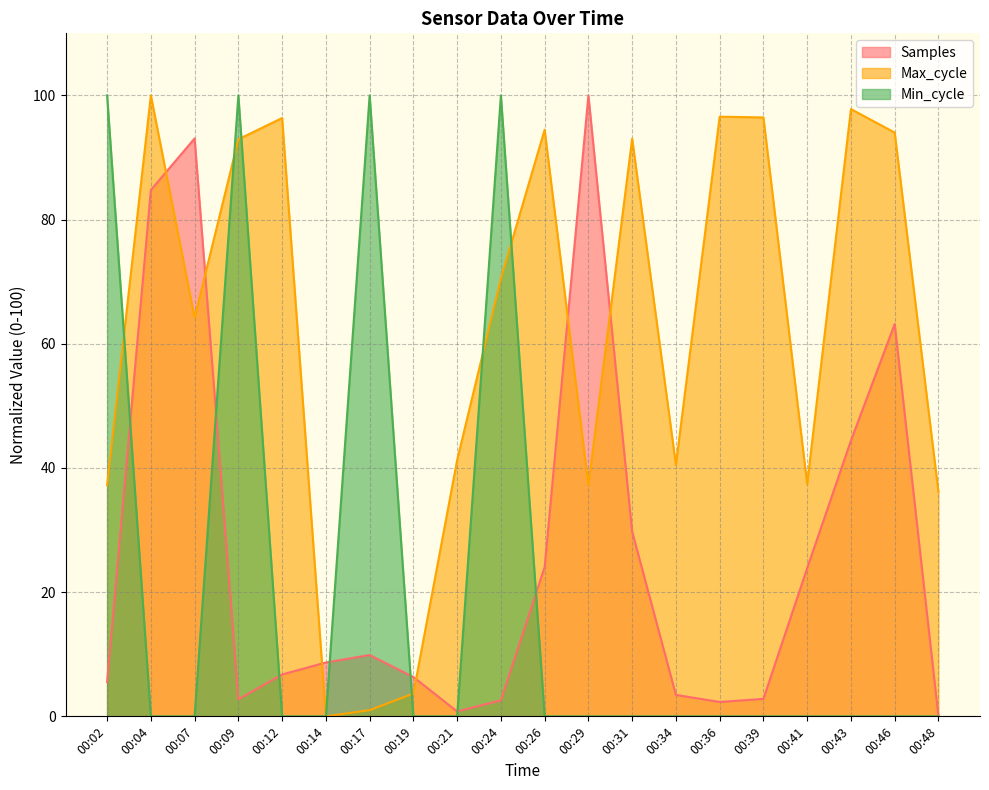

How many values in the Samples series are below 8?

10